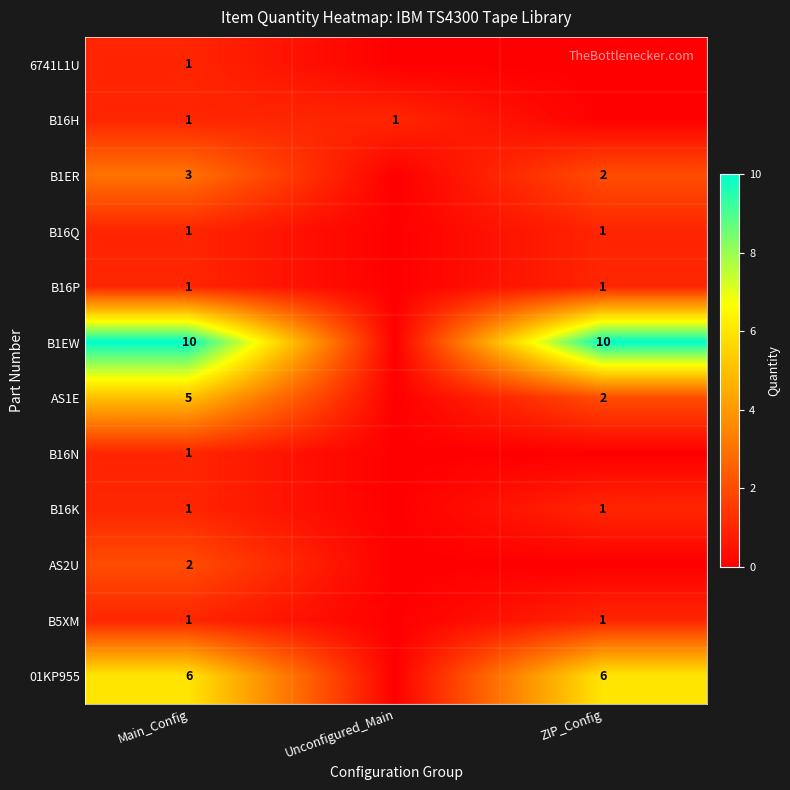

The value of 01KP955 at ZIP_Config is 6. True or false?

True